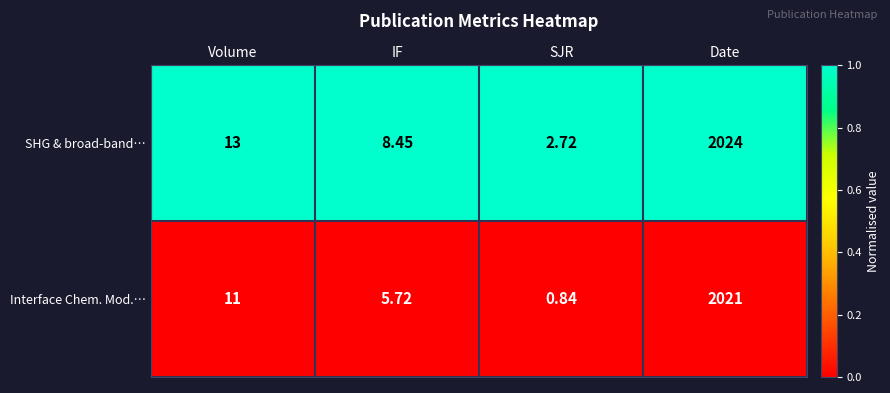

At which category is the sum across all series the highest?

Date